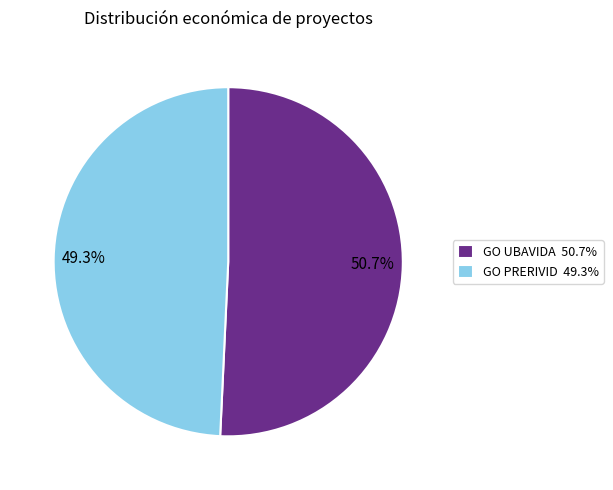

True or false: GO UBAVIDA accounts for 40% of the total.

False